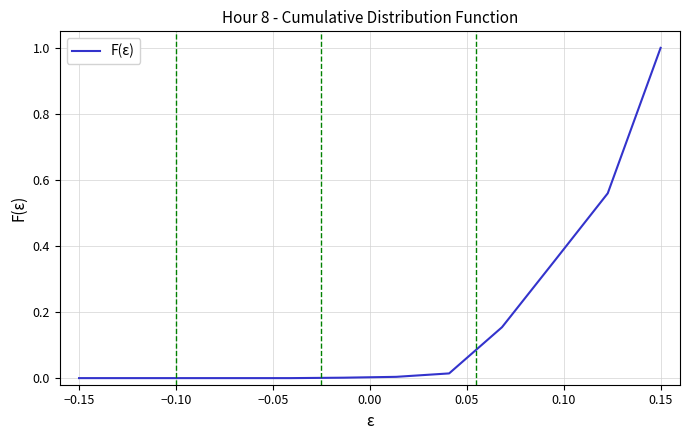

What is the difference between the maximum and minimum values?

1.0